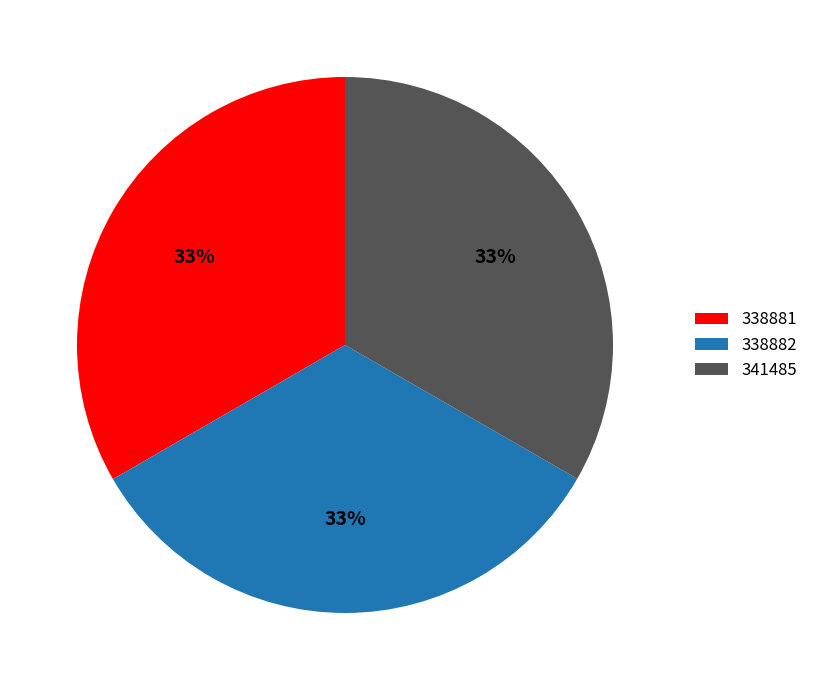

To the nearest percent, what portion does 341485 represent?

33%